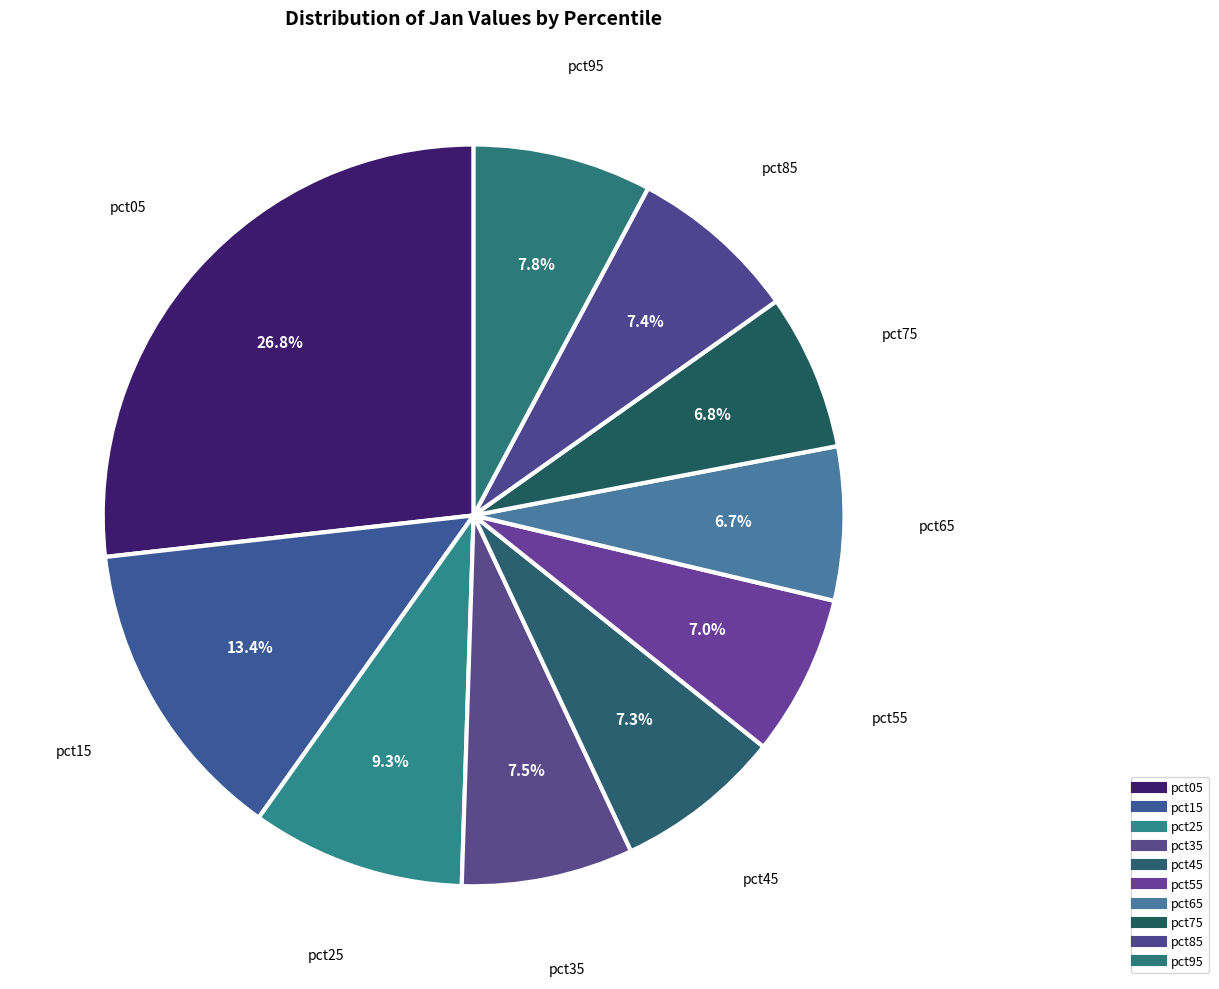

What is the largest slice in the pie chart?

pct05